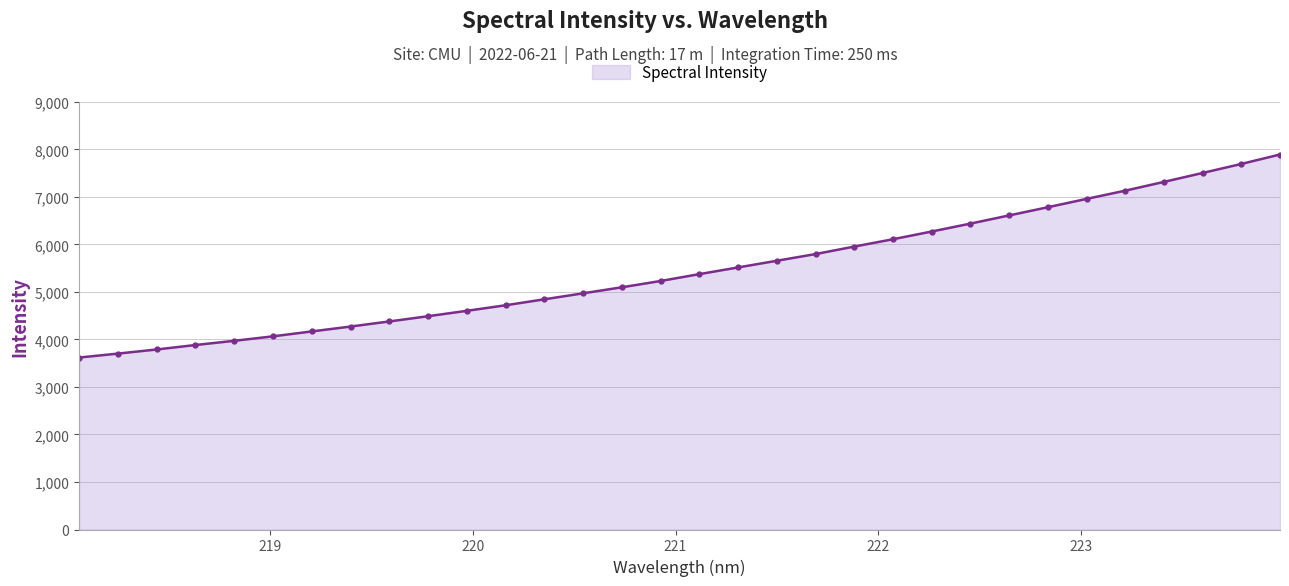

What is the value of the 3rd point from the left?

3788.2